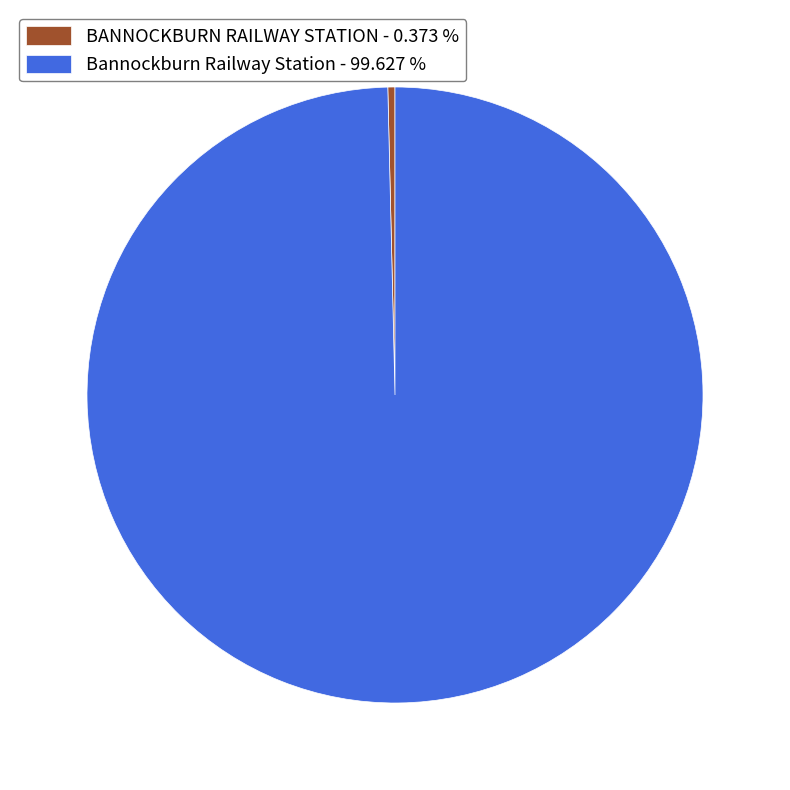

Do Bannockburn Railway Station - 99.627 % and BANNOCKBURN RAILWAY STATION - 0.373 % together represent more than half of the pie?

Yes